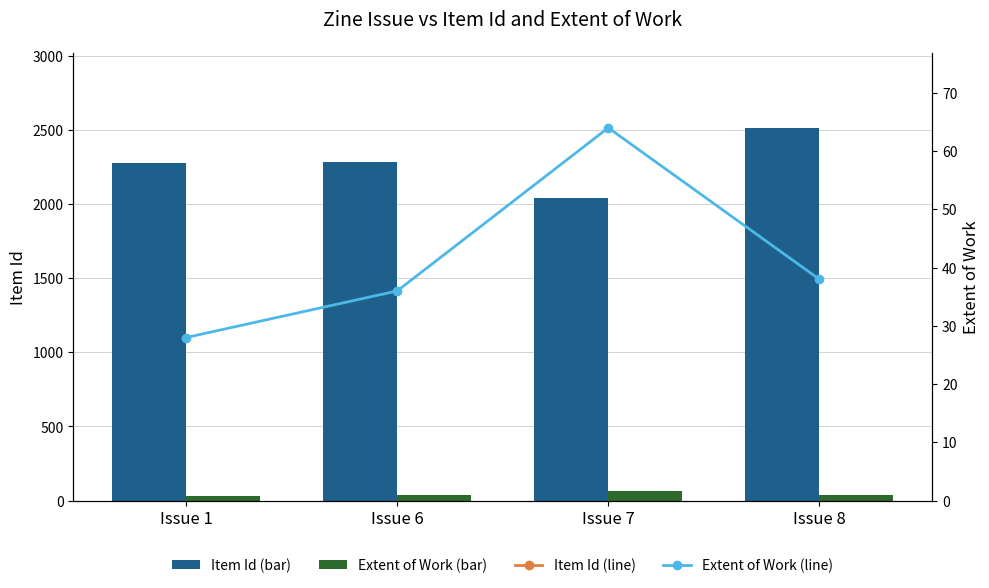

How many data points does each series have?

4